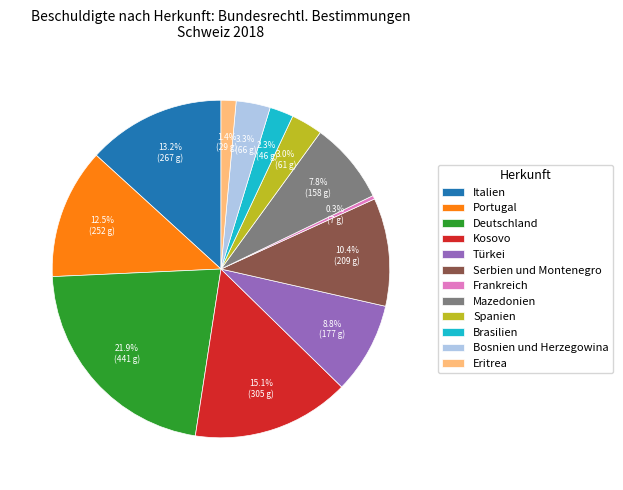

To the nearest percent, what is the difference between the largest and smallest slice percentages?

22%